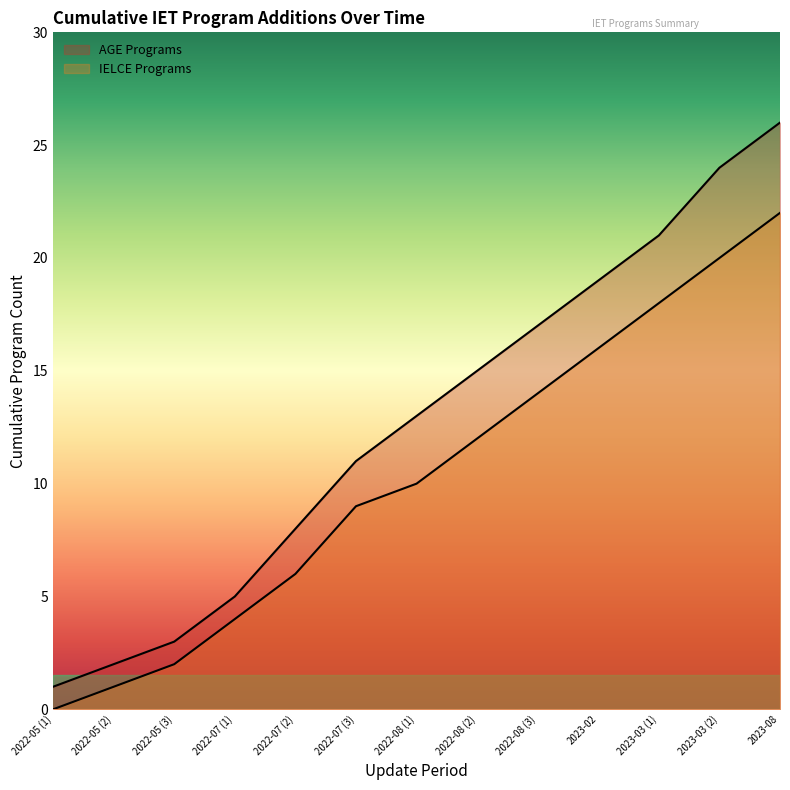

What are all the series names shown in the legend?

AGE Programs, IELCE Programs